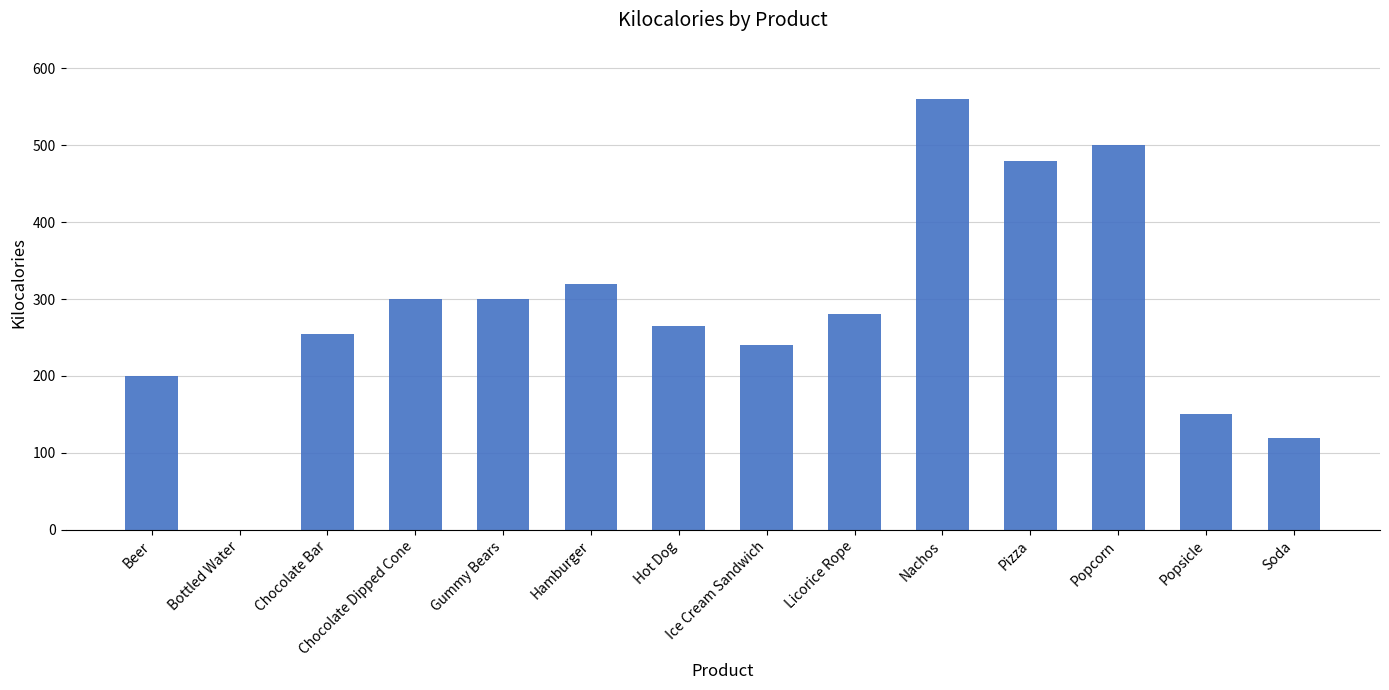

Count the number of categories in the chart.

14